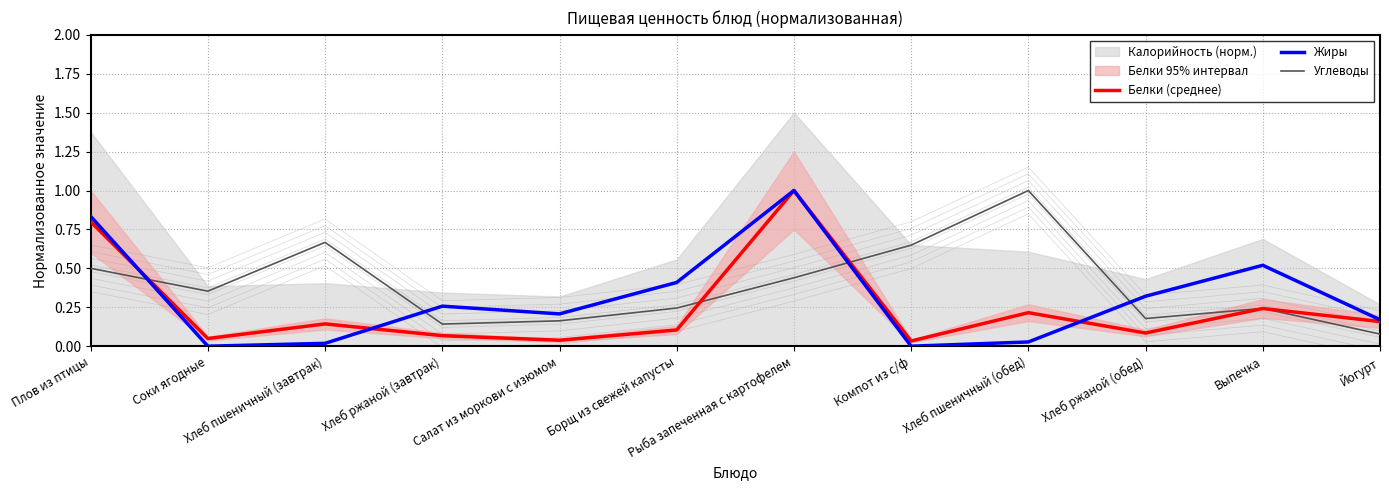

Rank the series at Плов из птицы from lowest to highest value.

Углеводы, Белки (среднее), Жиры